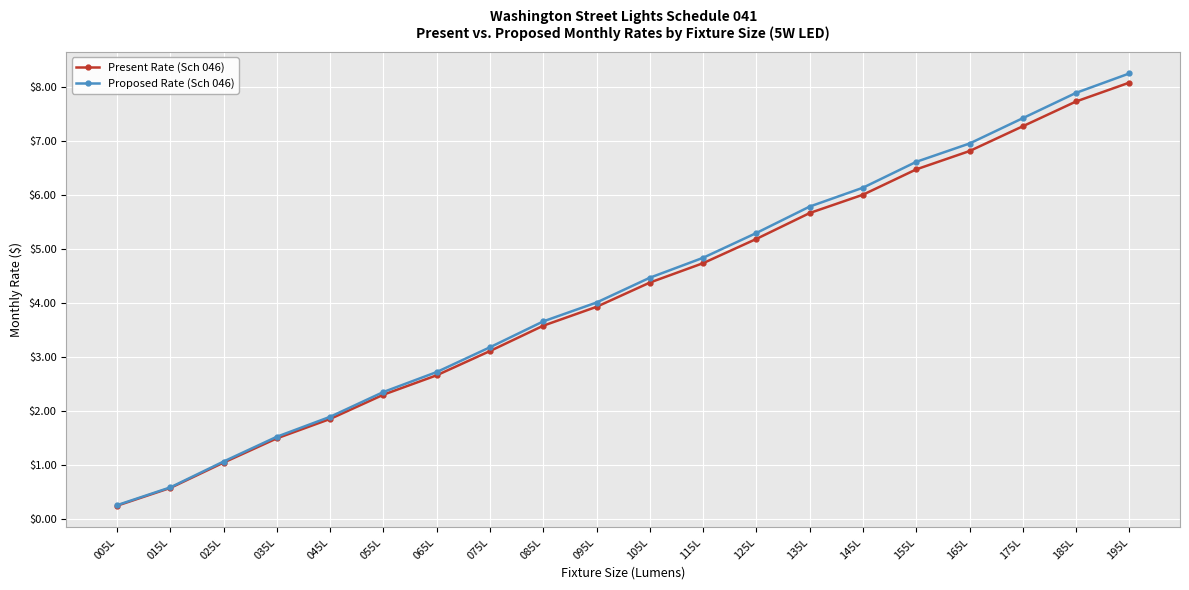

True or false: Present Rate (Sch 046) has a value of 13.8 at 195L.

False